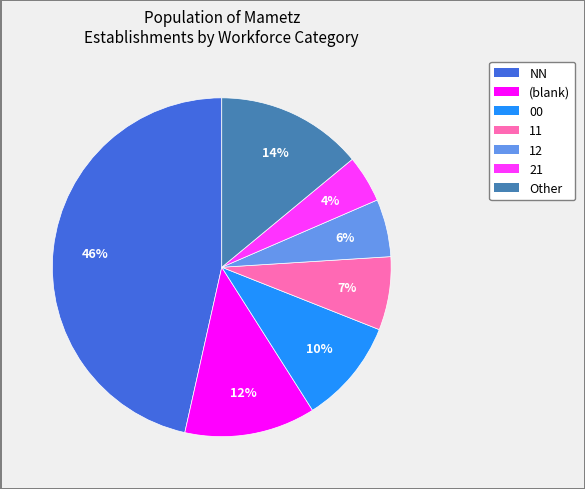

Is the sum of (blank) and Other greater than half?

No